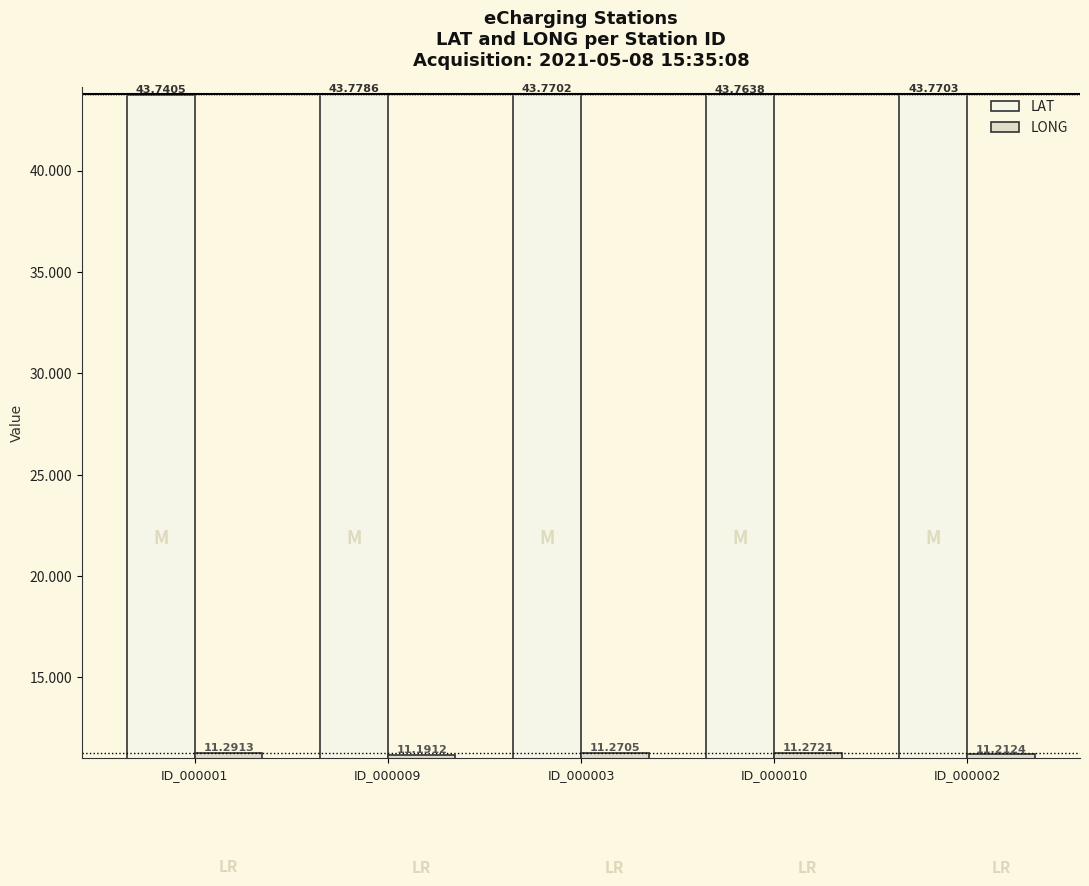

What is the value of the LONG bar at the 3rd from the left?

11.3